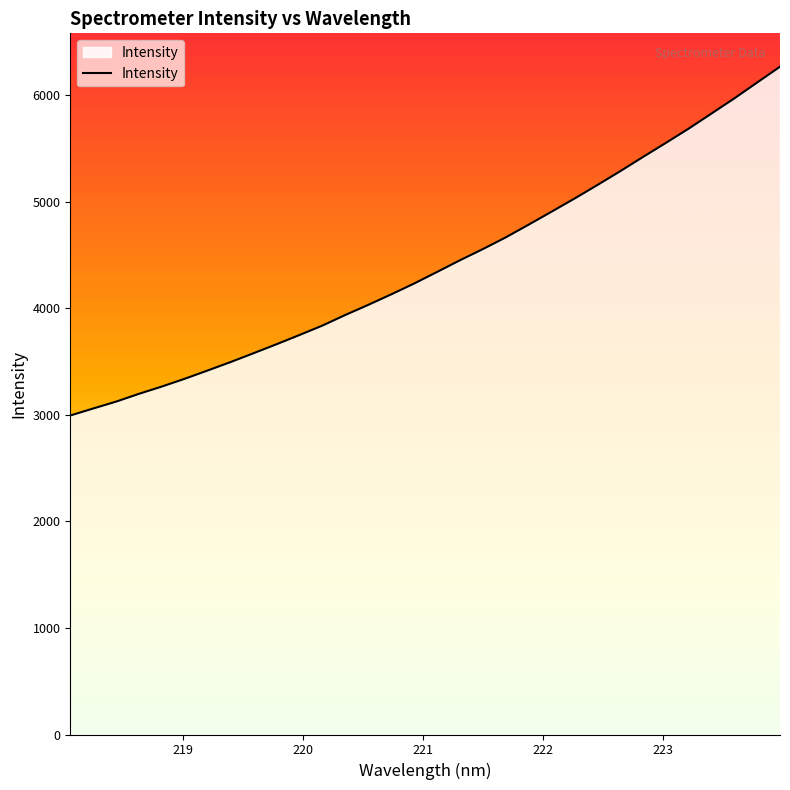

What is the greatest value displayed?

6269.4